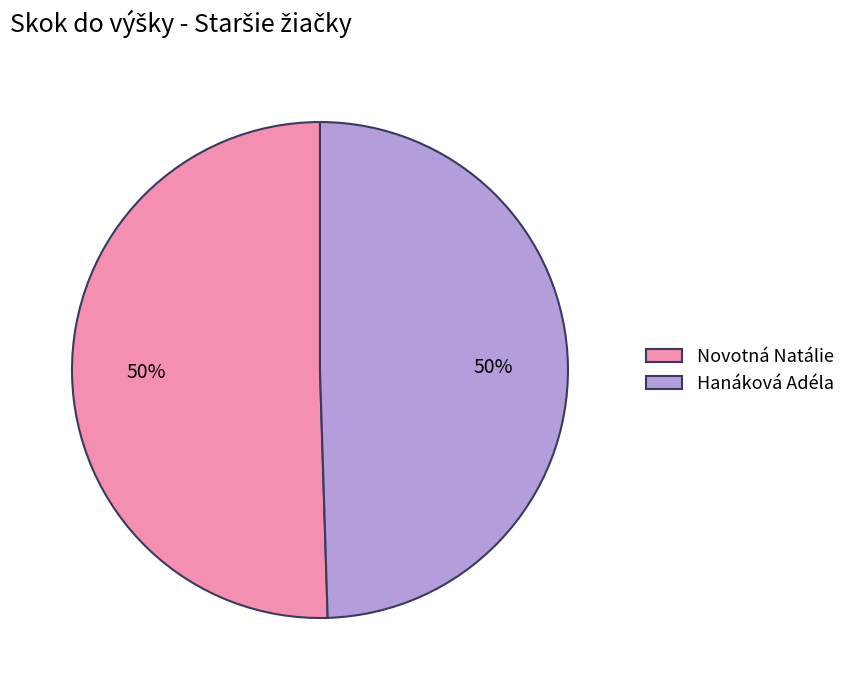

Is it true that Novotná Natálie is 50% of the pie?

True